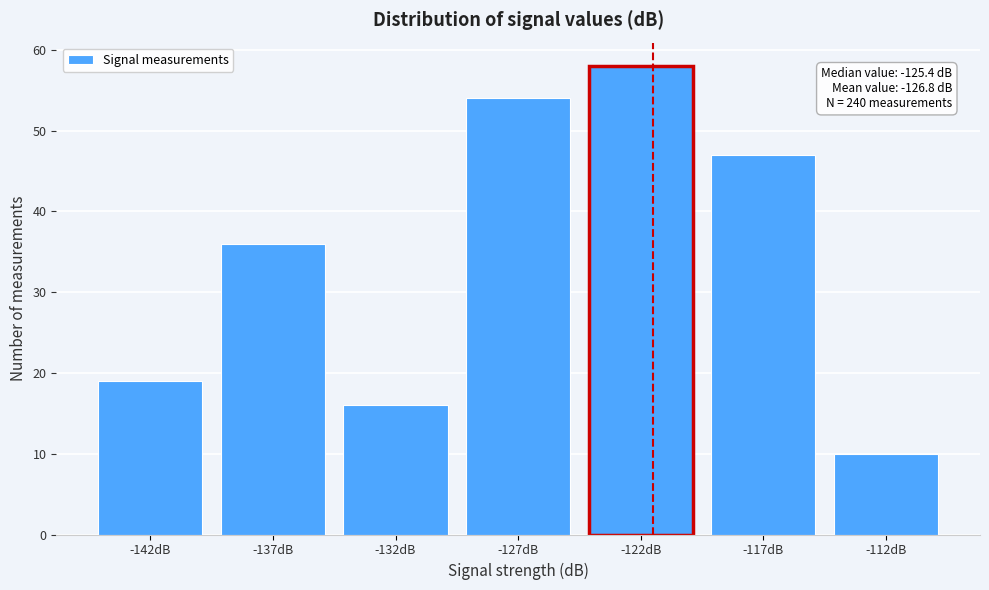

Reading left to right, list all the values displayed in this chart.

19	36	16	54	58	47	10